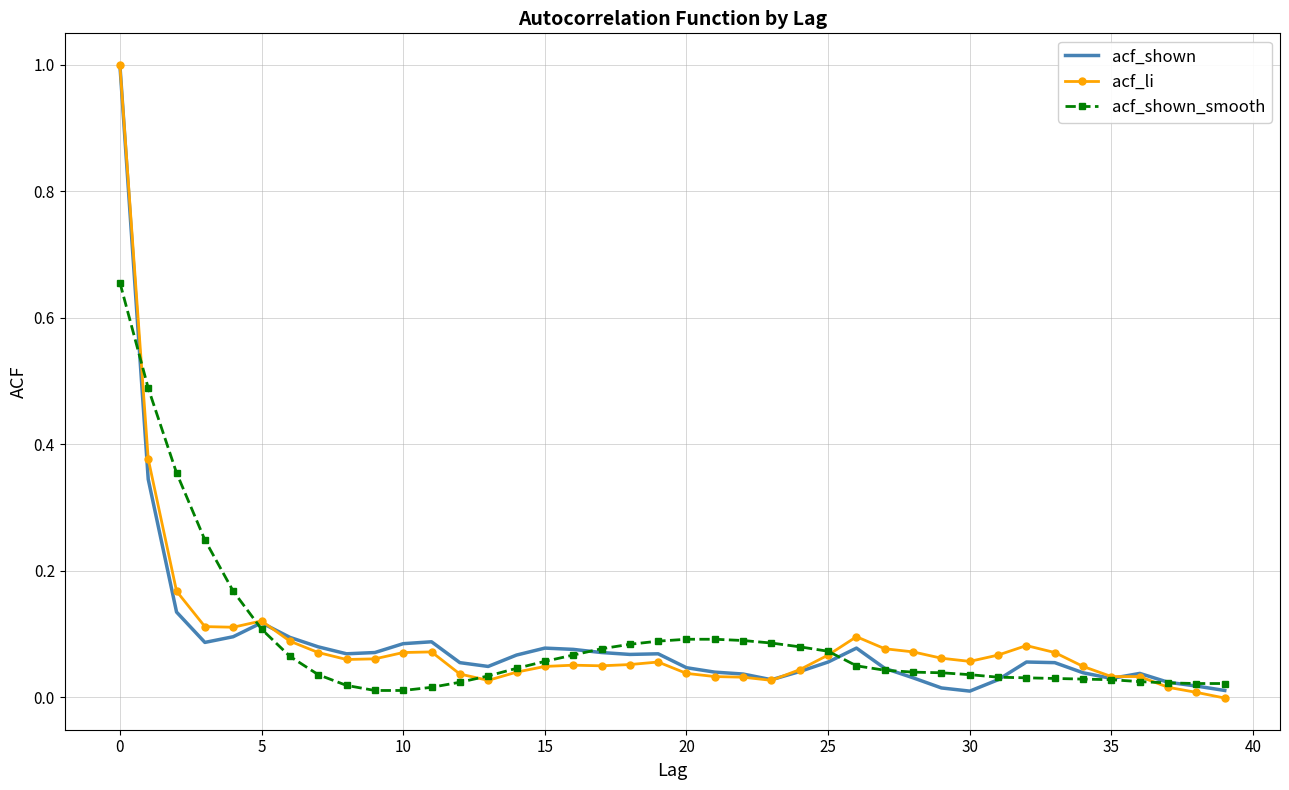

What is the maximum value for acf_li?

1.0